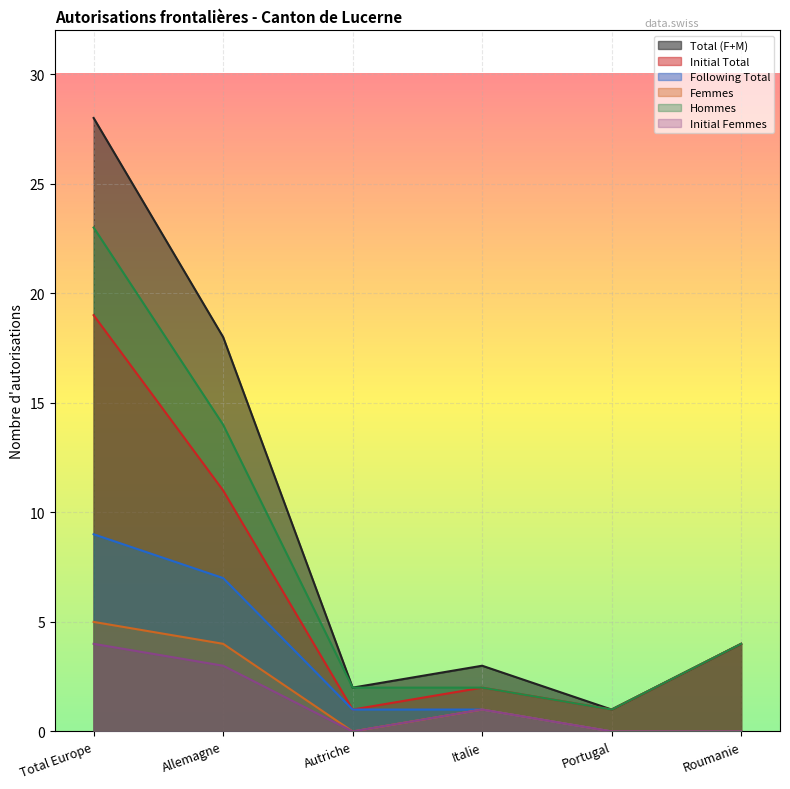

Which series has the widest spread of values?

Total (F+M)